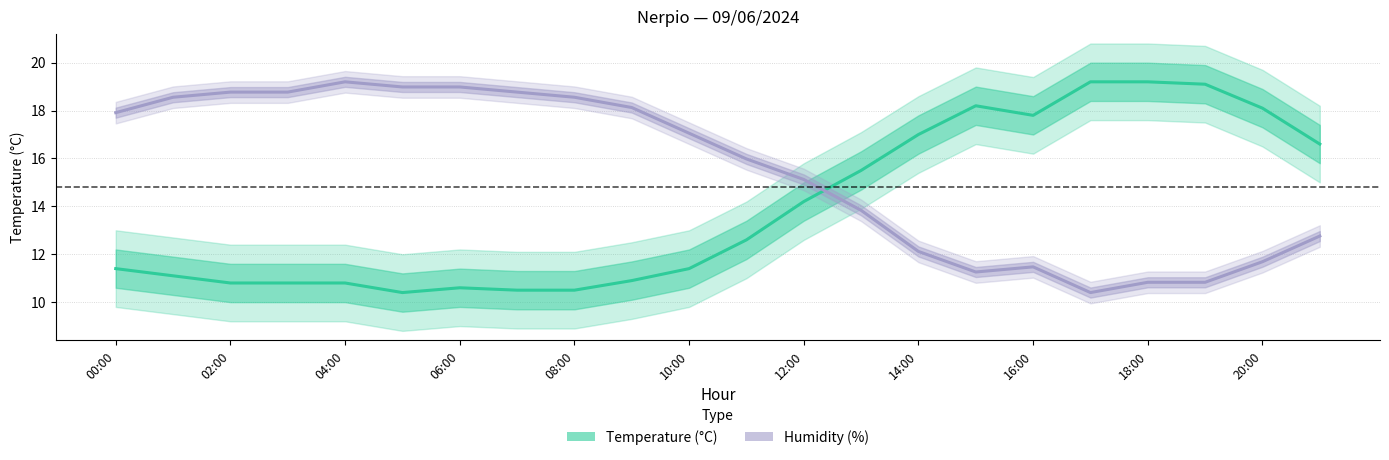

What is the difference between the highest and lowest values at 19?

8.3